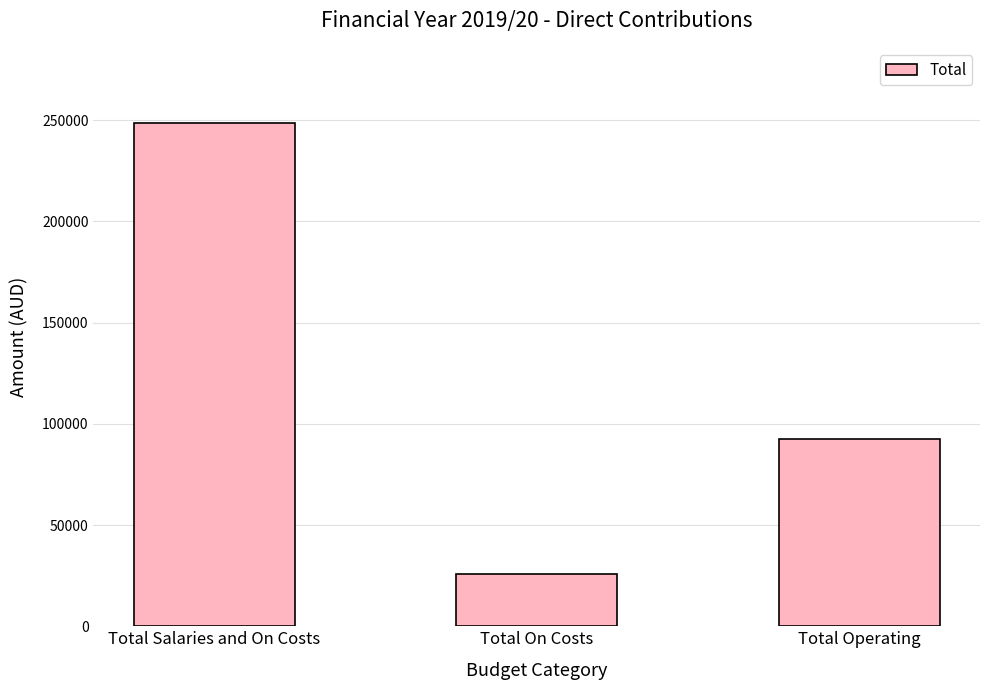

What is the value of the 2nd bar from the left?

26031